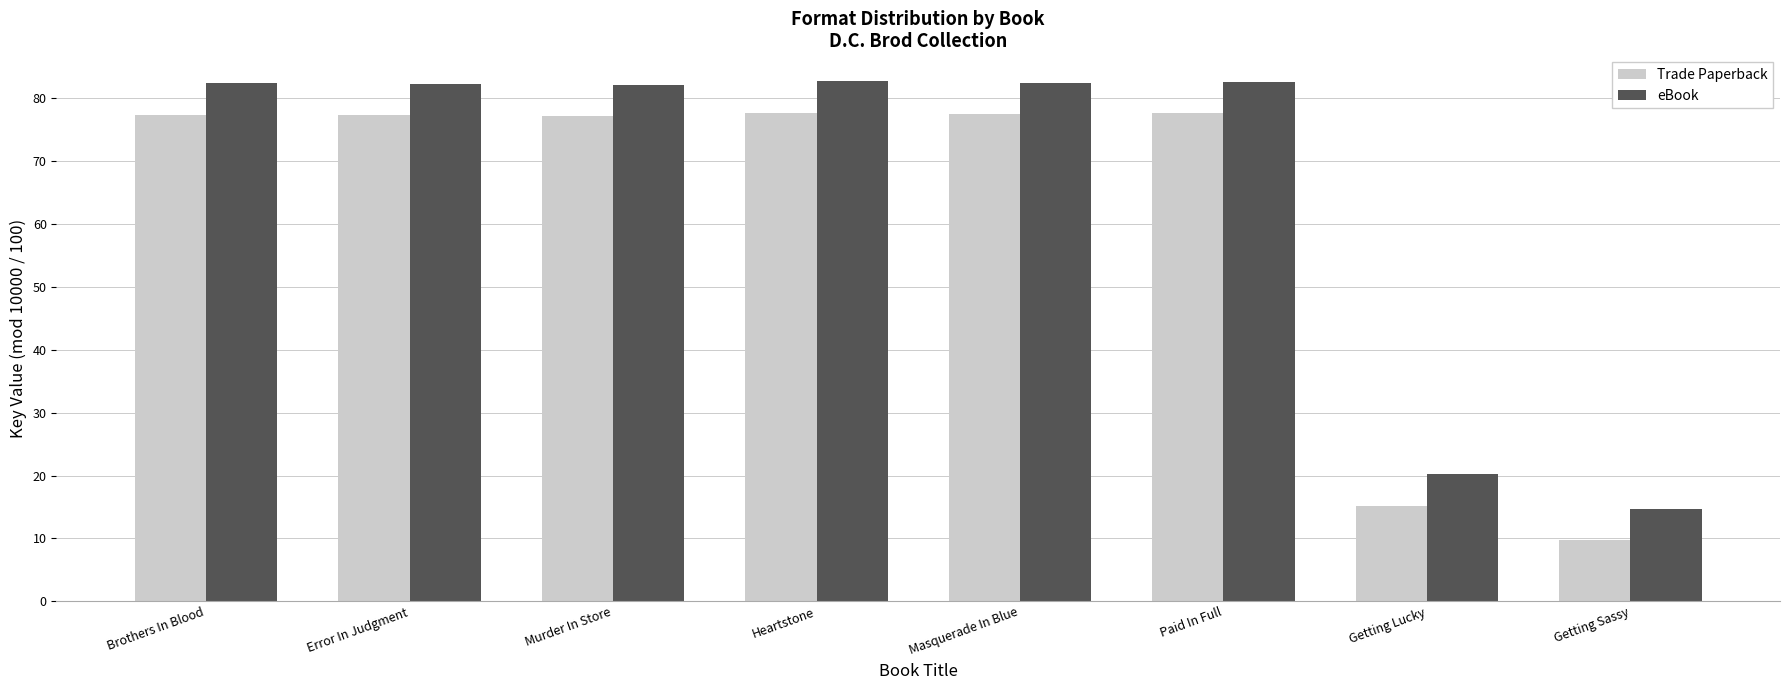

The Trade Paperback series shows 77.4 at Brothers In Blood. True or false?

True